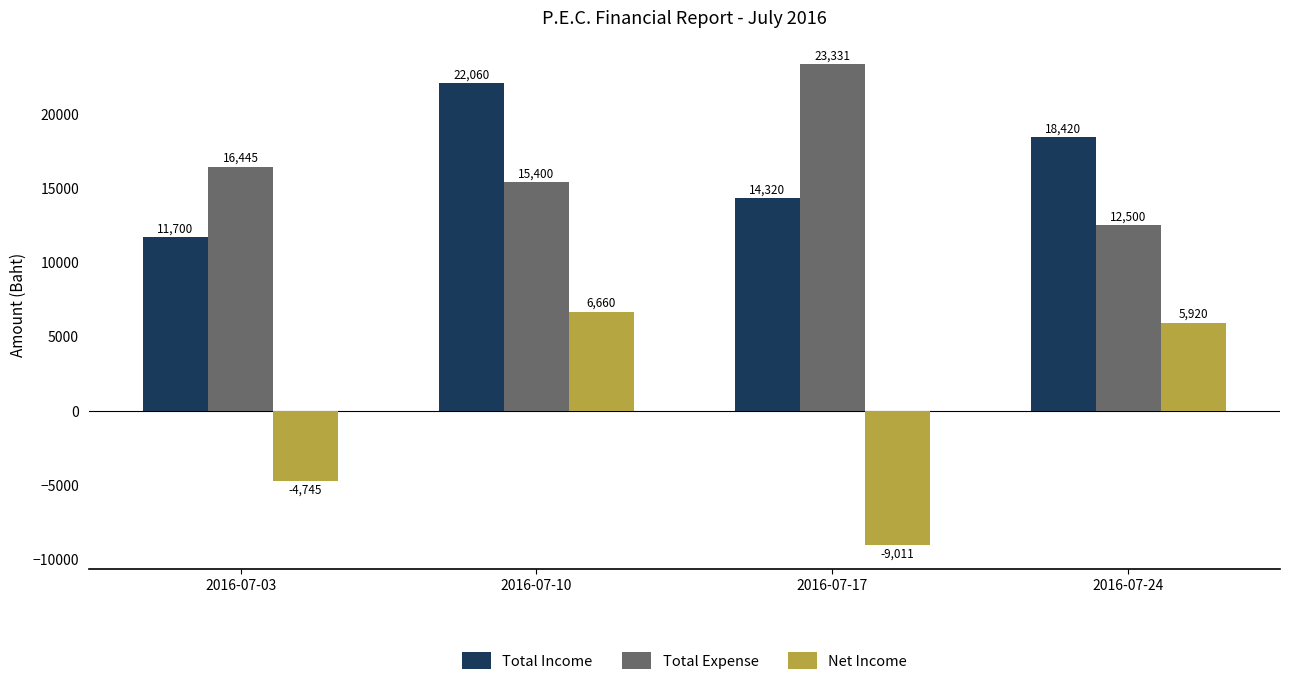

Rank the series at 2016-07-17 from highest to lowest value.

Total Expense, Total Income, Net Income